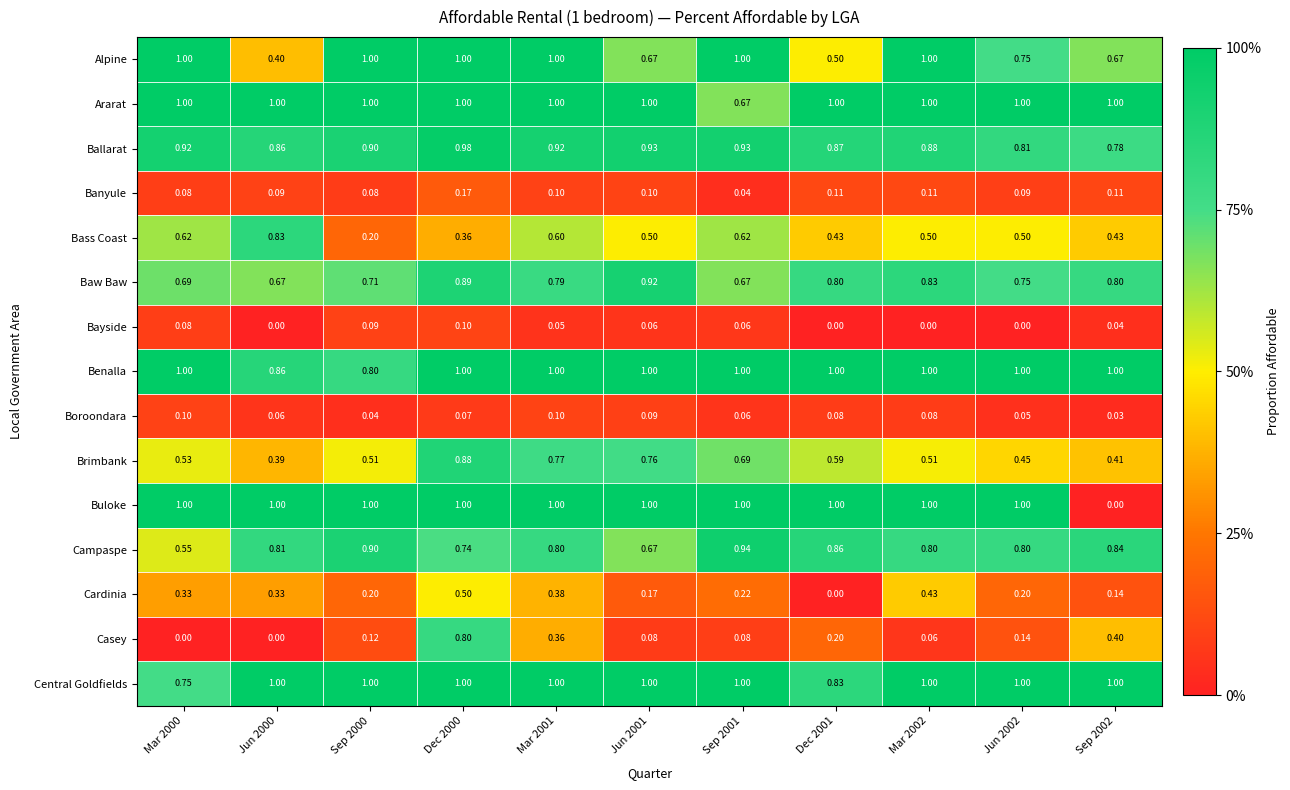

Is the value of Alpine at Jun 2000 greater than the value of Bayside at Jun 2002?

Yes